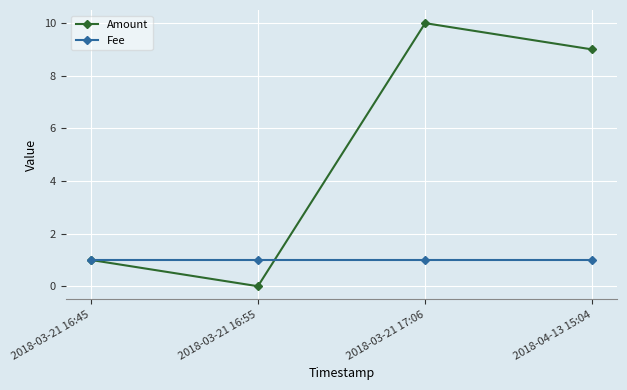

Count the number of data series in this chart.

2